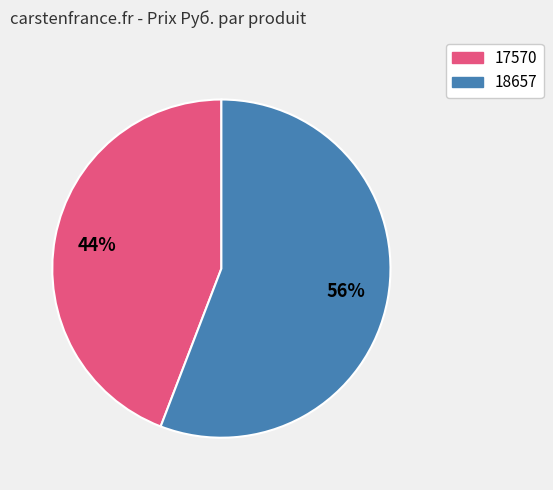

Which slice is the smallest?

17570